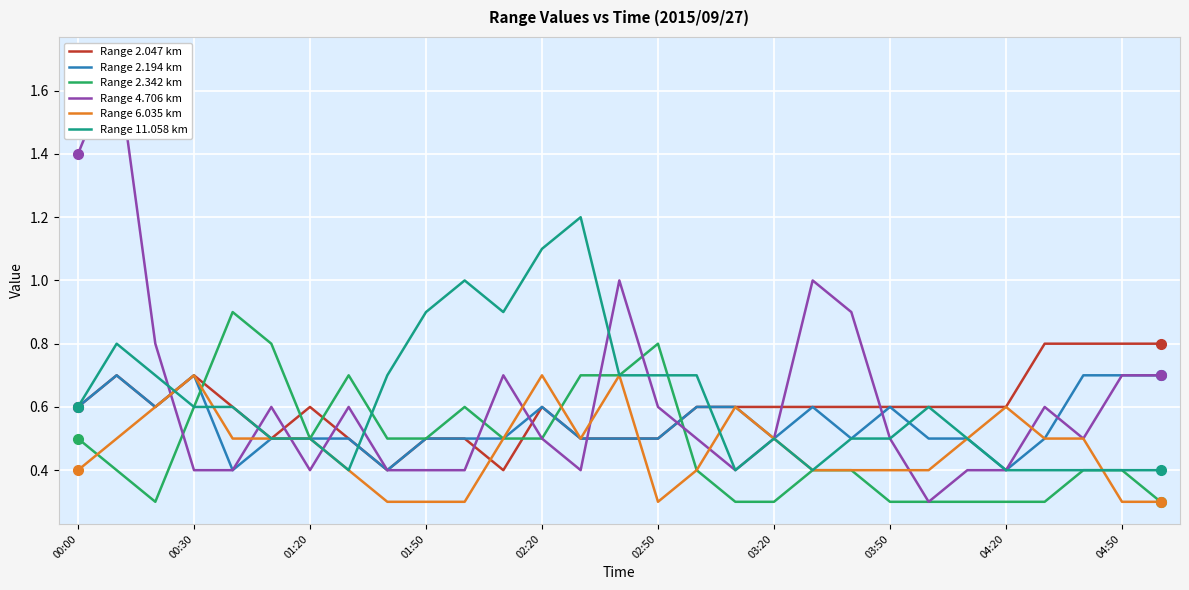

Does the chart display data point markers on the line(s)?

No